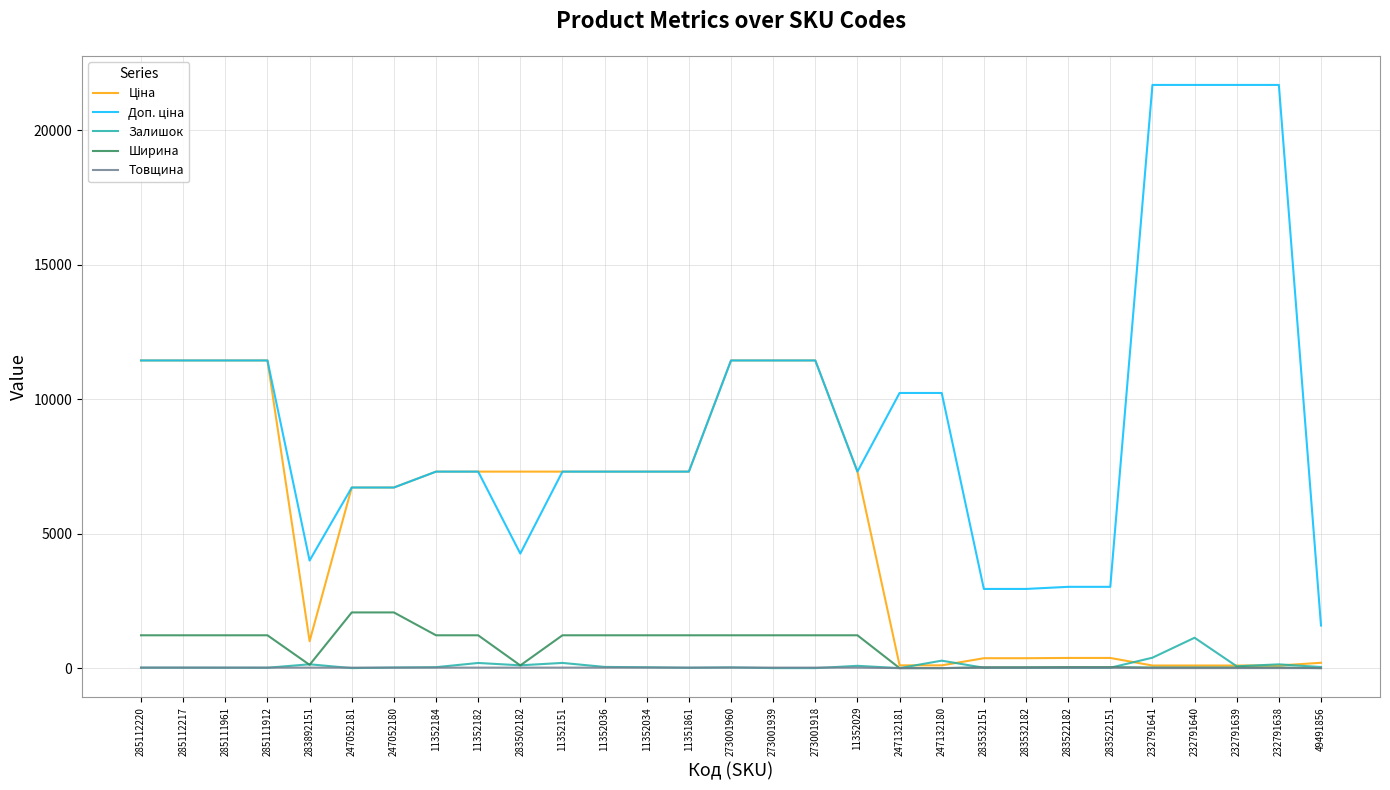

What value does the Залишок series have at 11352034?

32.0